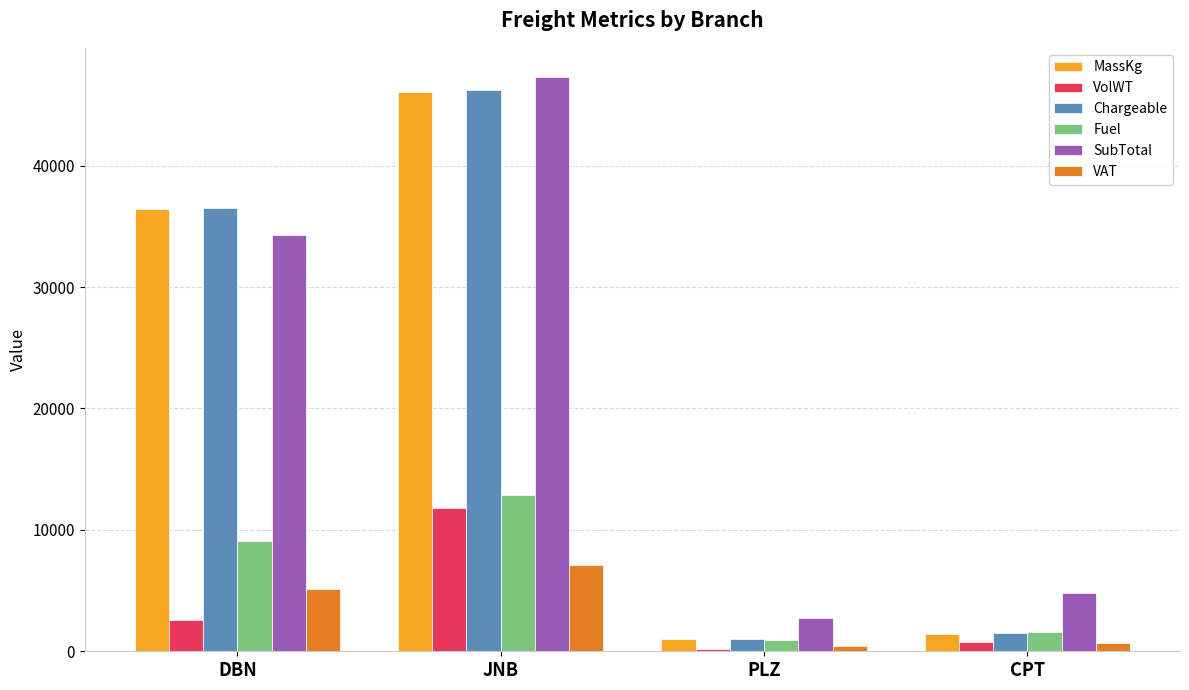

Which label corresponds to the largest value in the chart?

JNB